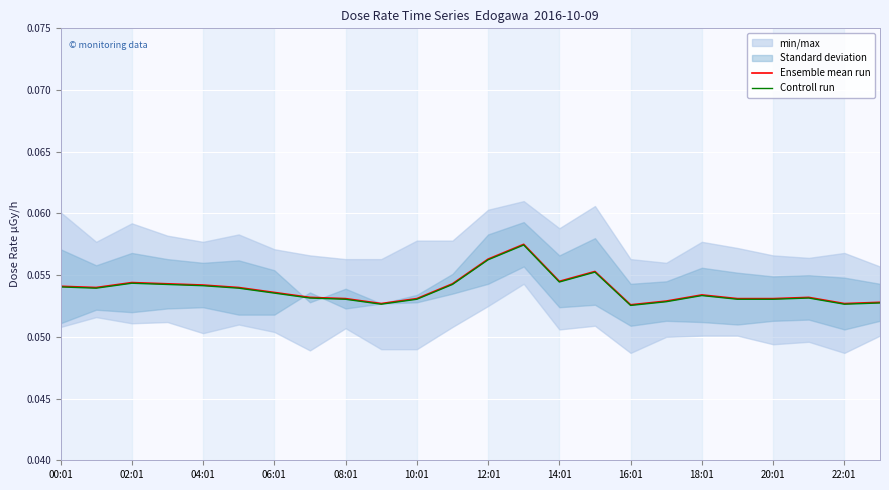

True or false: Ensemble mean run and Controll run intersect in this chart.

False